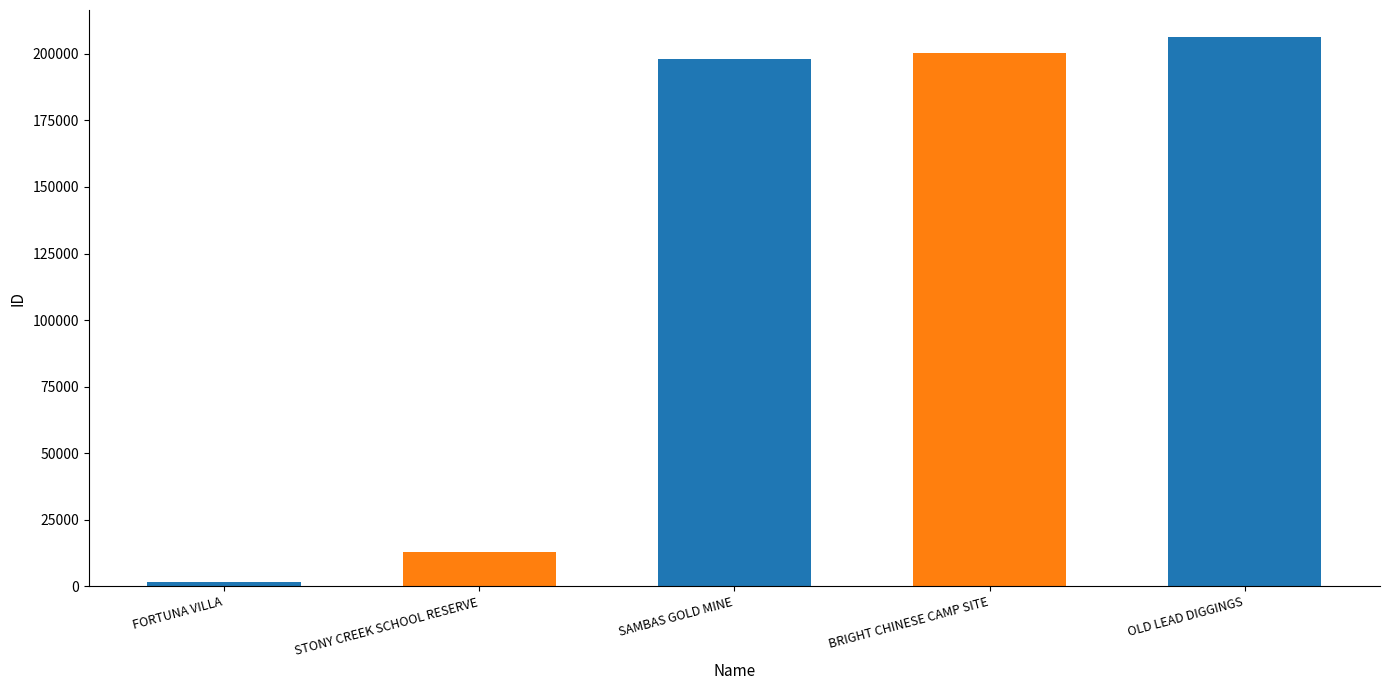

Which label corresponds to the largest value in the chart?

OLD LEAD DIGGINGS